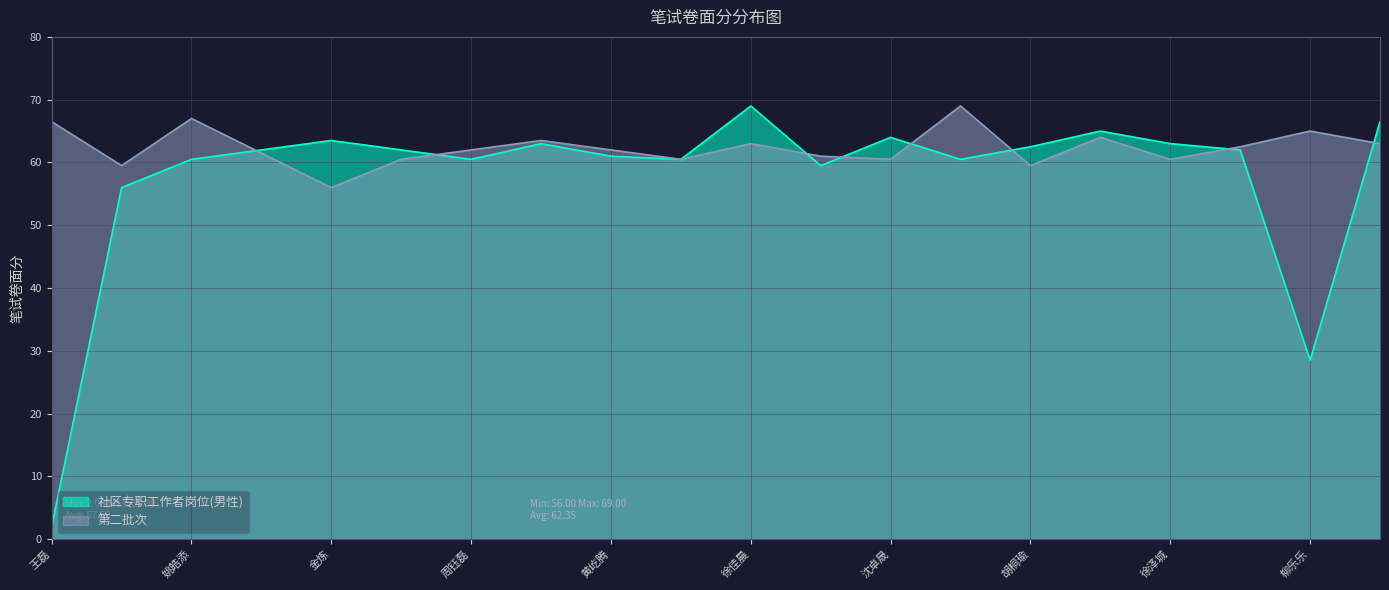

What is the spread (max minus min) of values at 金炼?

7.5